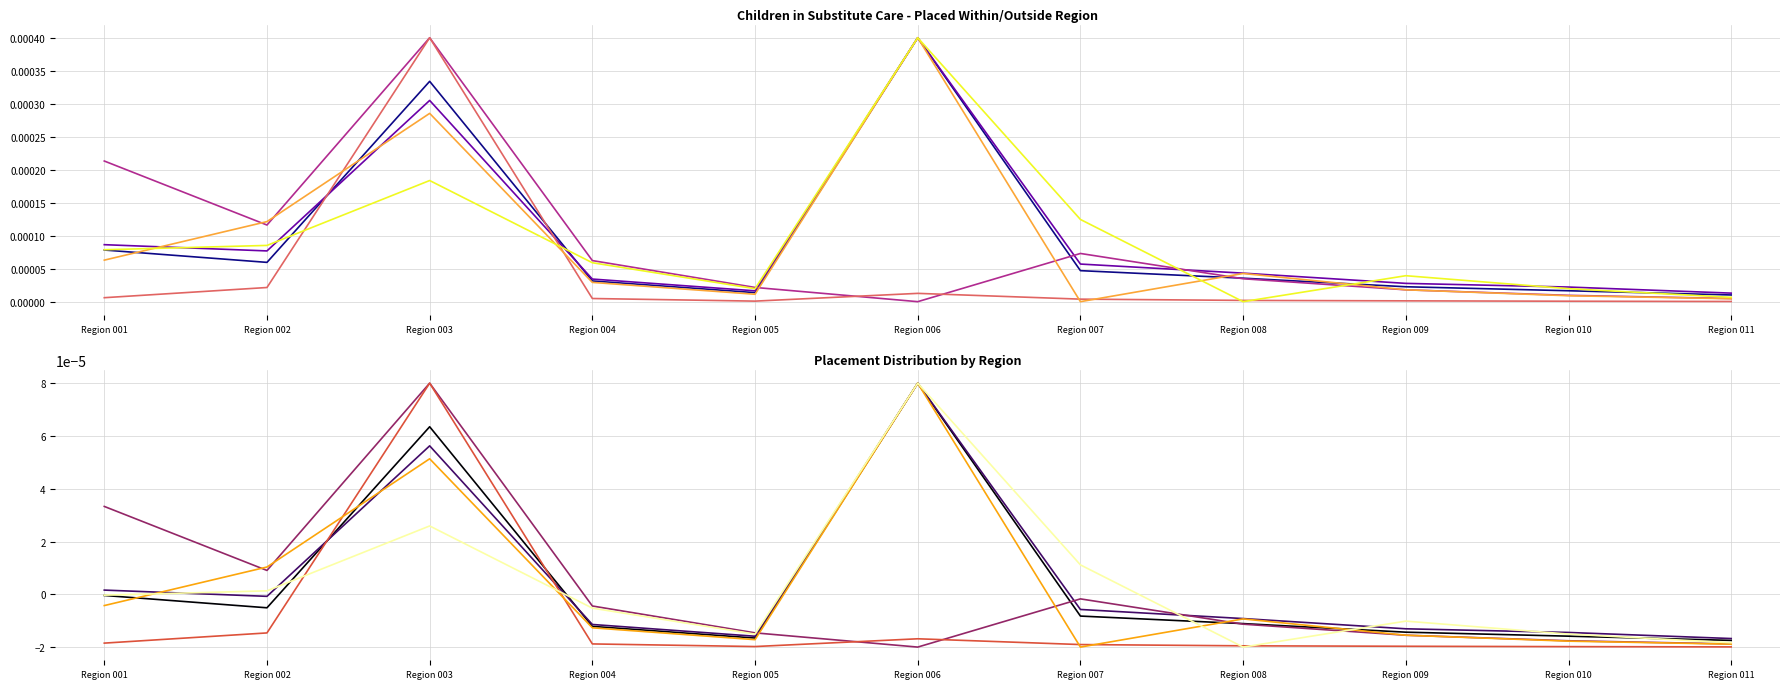

True or false: Total Placed in Region 007 has more than 1 points higher than both neighbors.

True